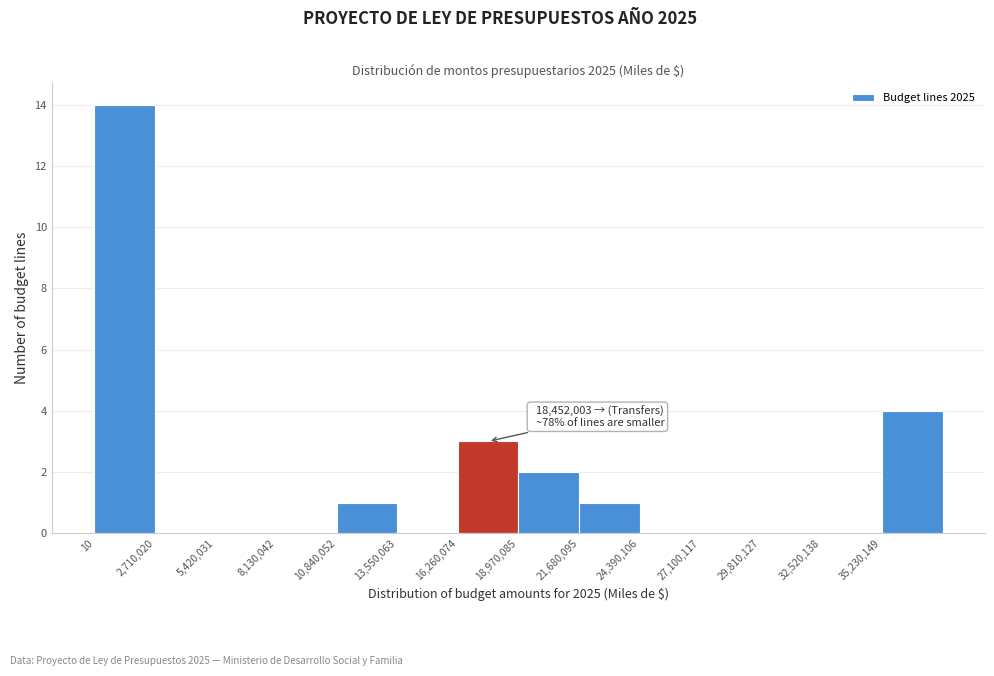

Over which range of the x-axis is the bar tallest?

0 to 2500000